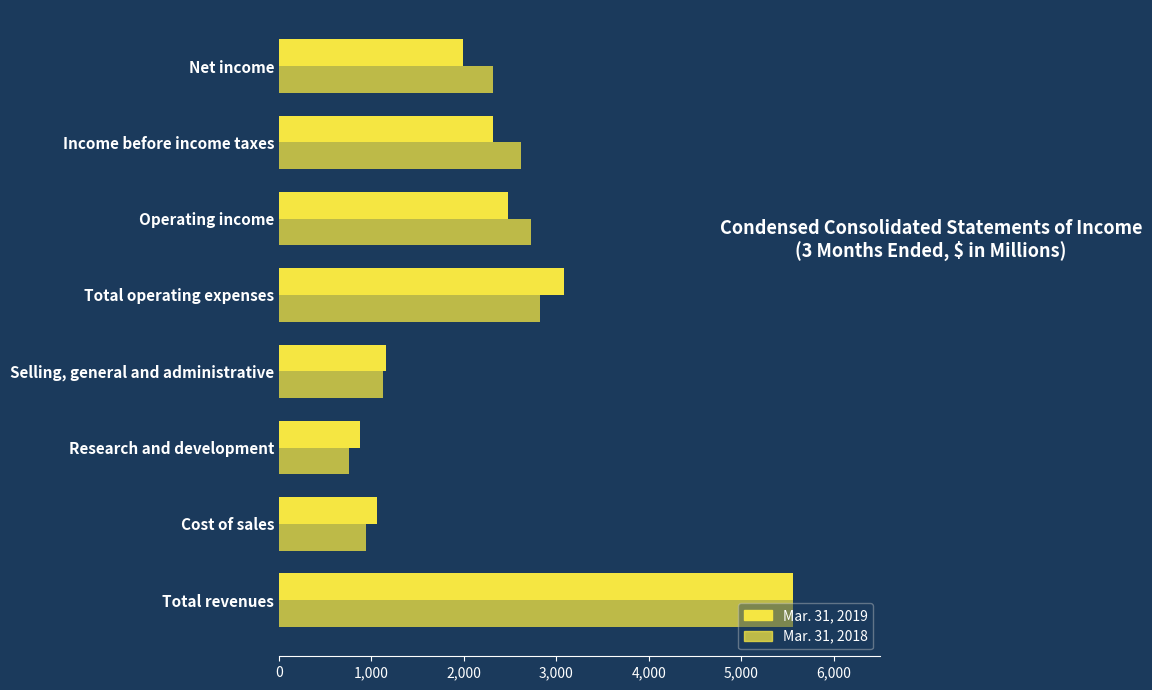

What is the difference between the maximum and minimum values in the Mar. 31, 2018 series?

4794